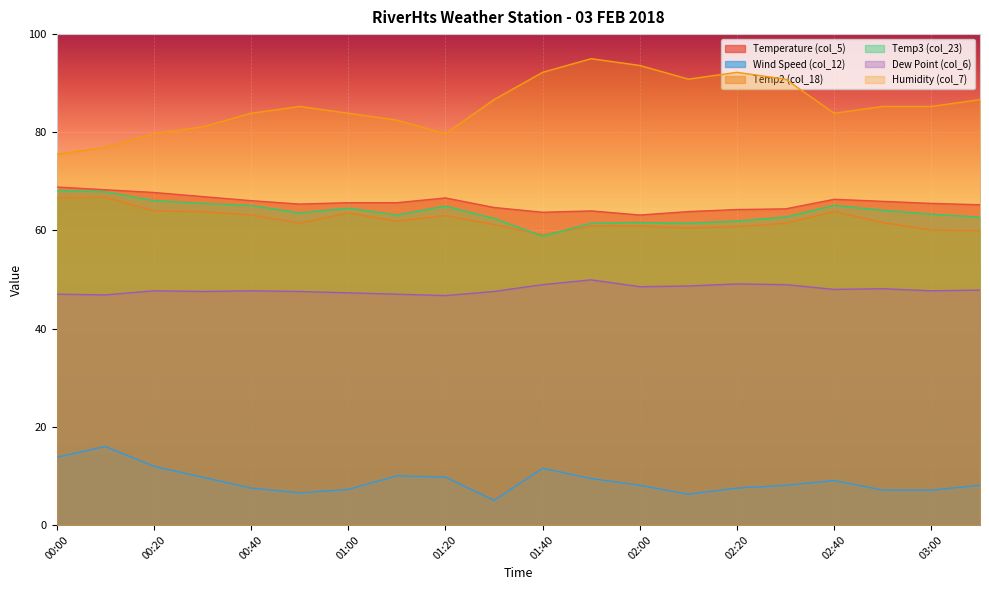

What is the total value across all series at 02:10?

331.6